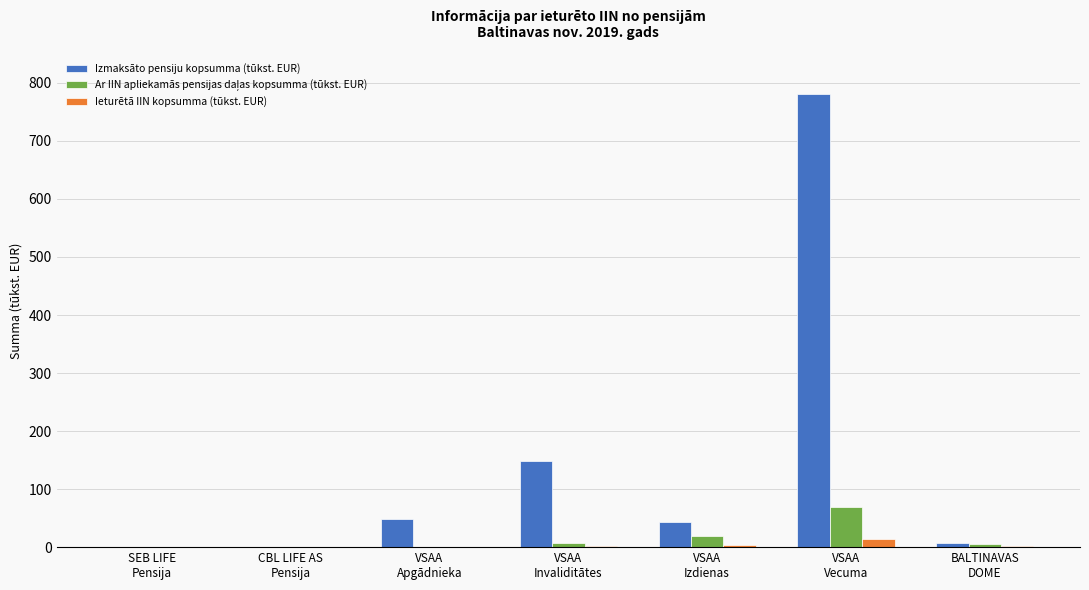

What is the maximum value shown in the chart?

781.3